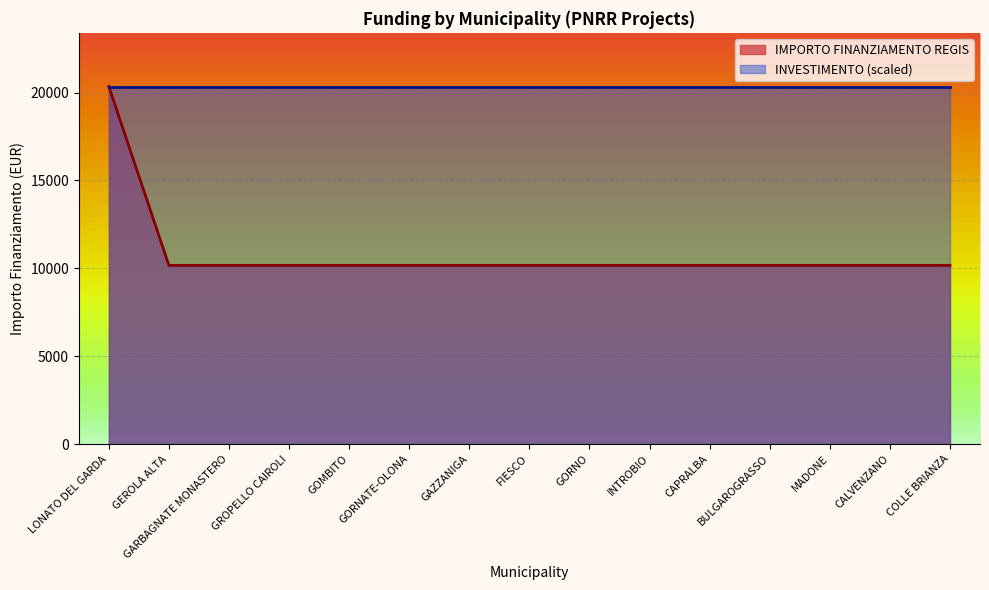

What position from the left is CALVENZANO?

14